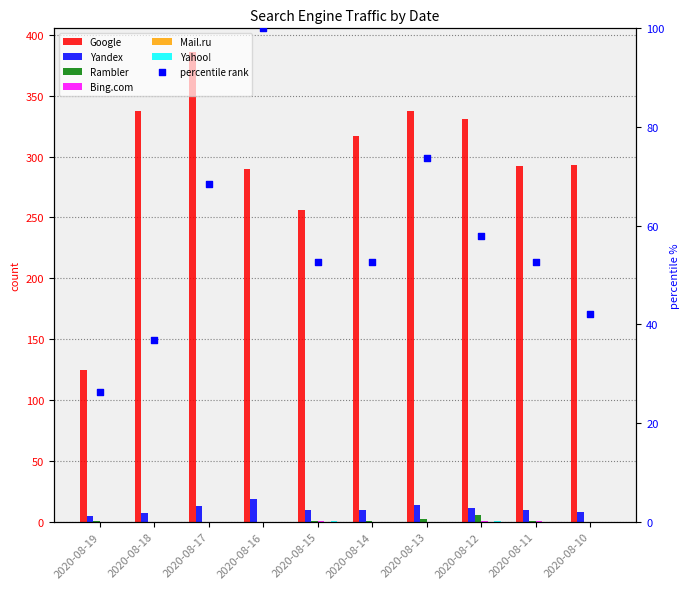

At how many categories does at least one series exceed 276?

8